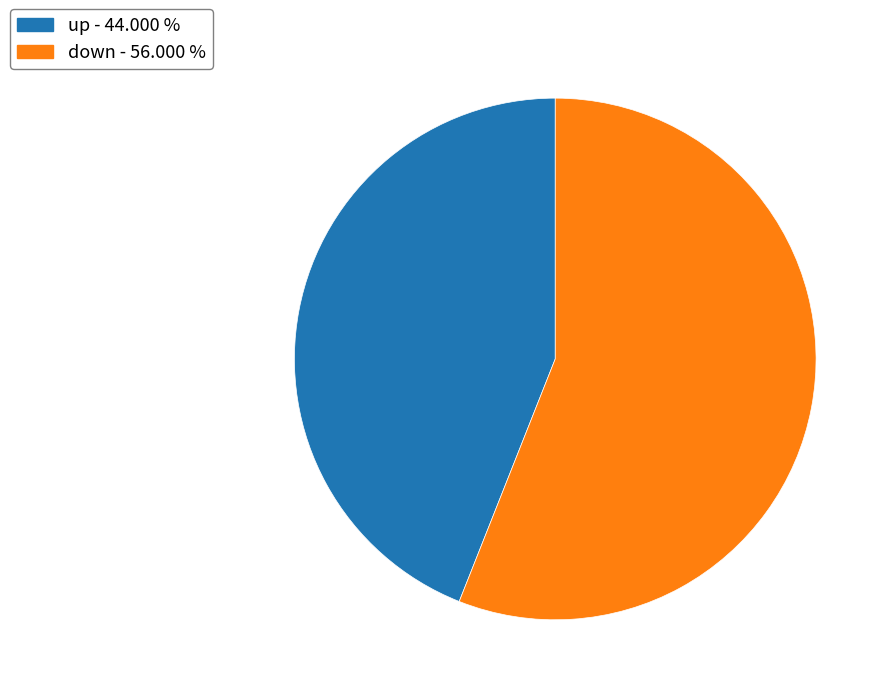

Do up - 44.000 % and down - 56.000 % together represent more than half of the pie?

Yes